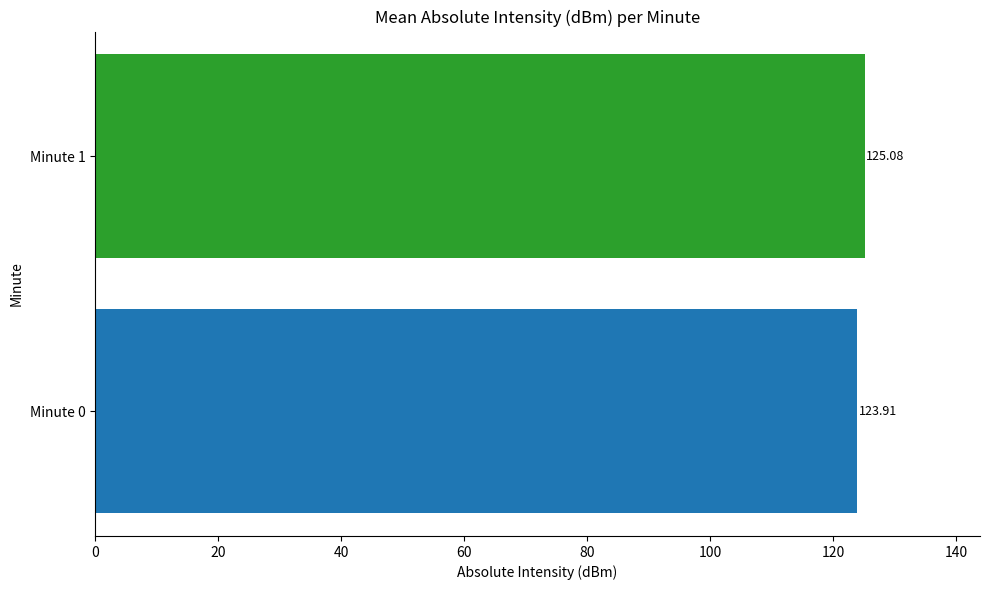

What is the difference between the maximum and minimum values?

1.2